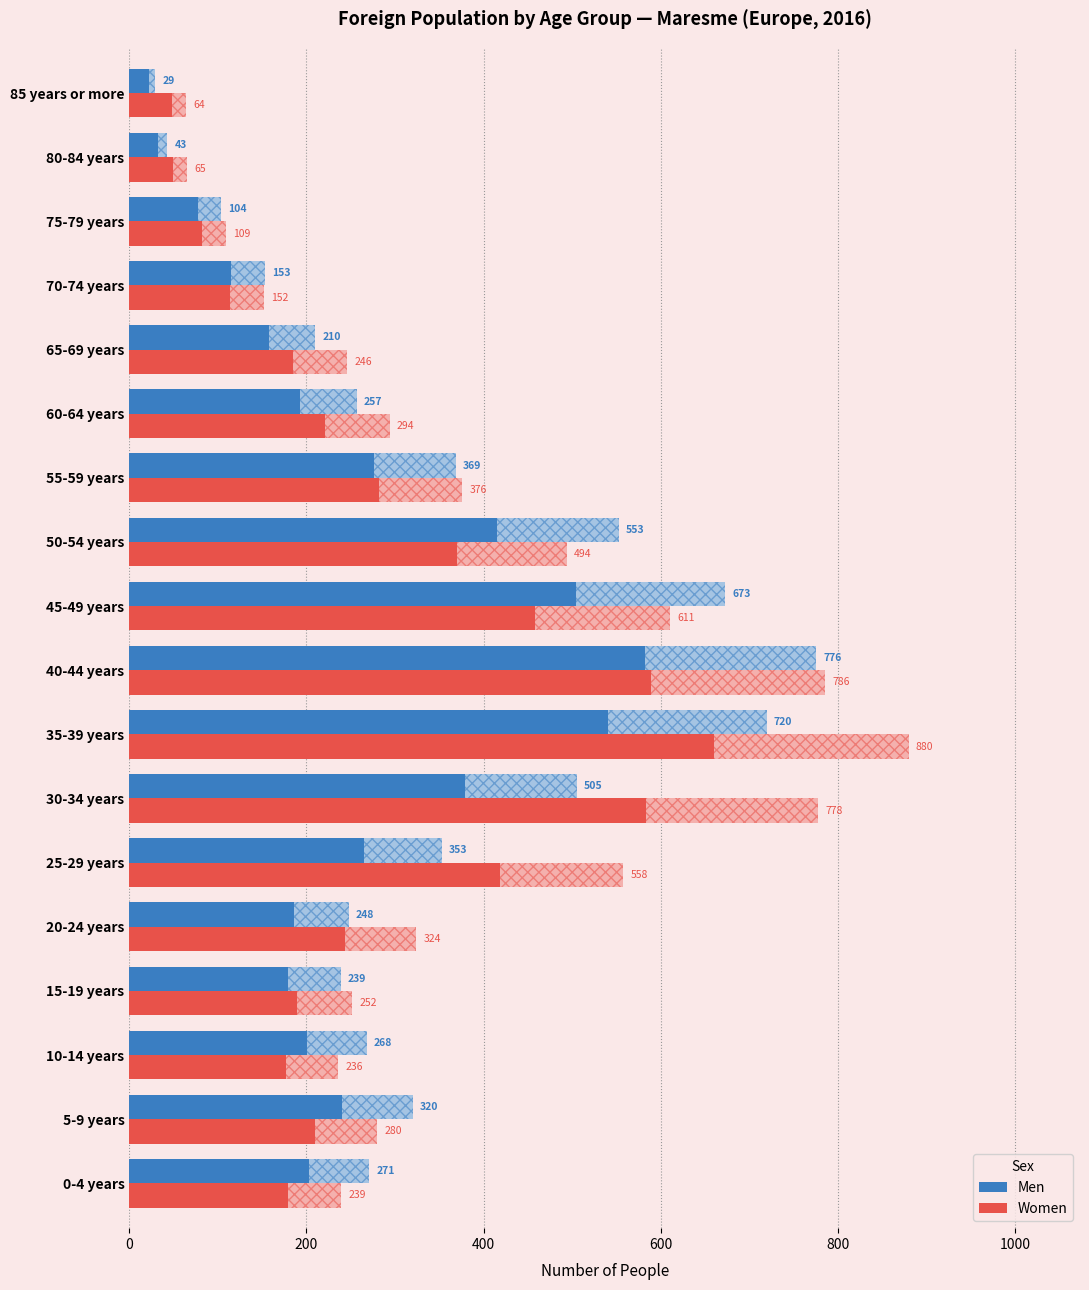

What are all the series names shown in the legend?

Men, Women